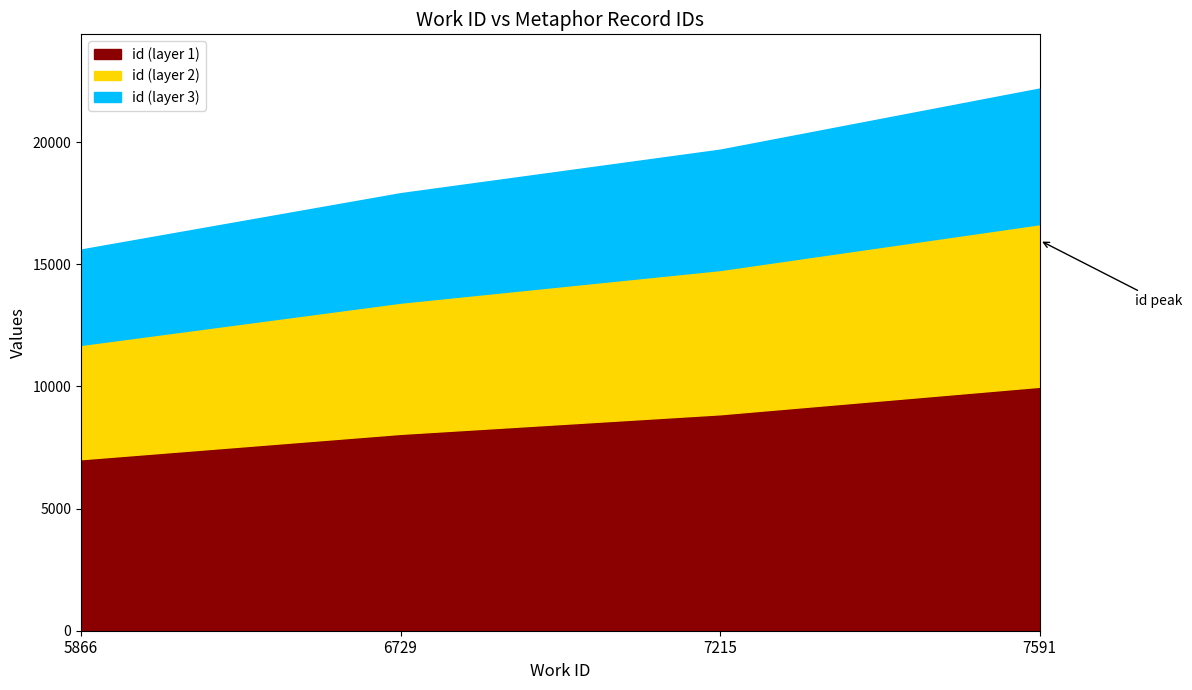

The value at 7215 is 29740. True or false?

False